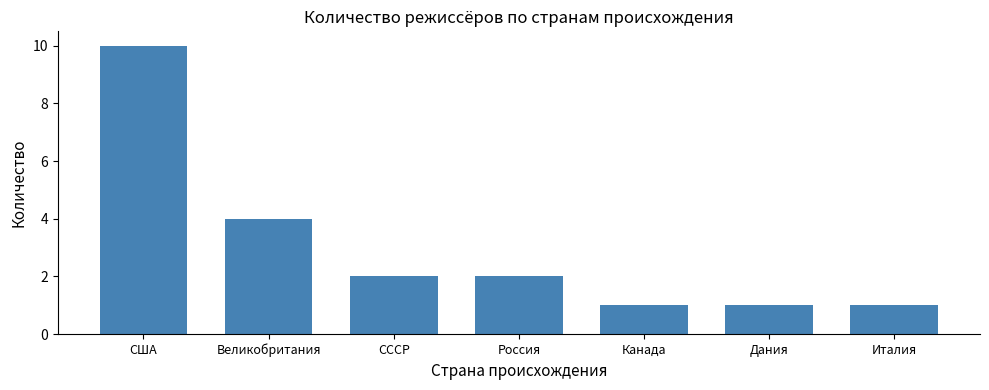

Where is the data nearest to the value 5?

Великобритания